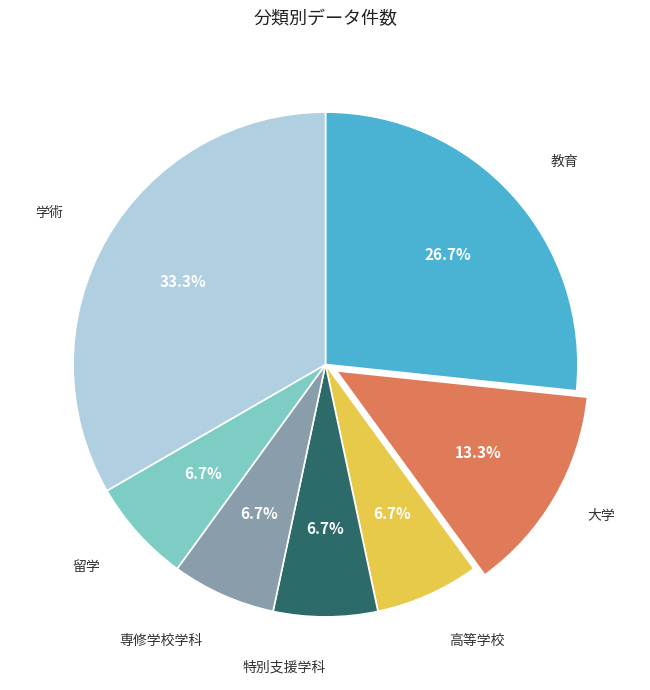

Which has a higher value, 特別支援学科 or 大学?

大学